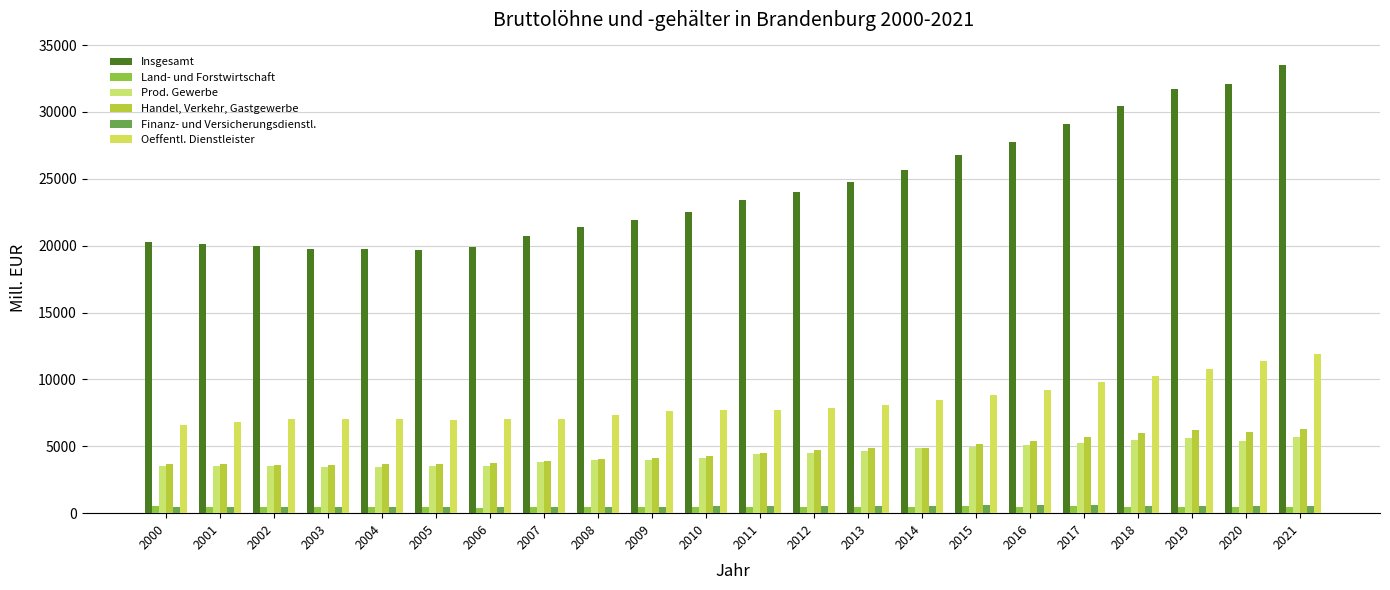

What is the minimum value for Insgesamt?

19655.8